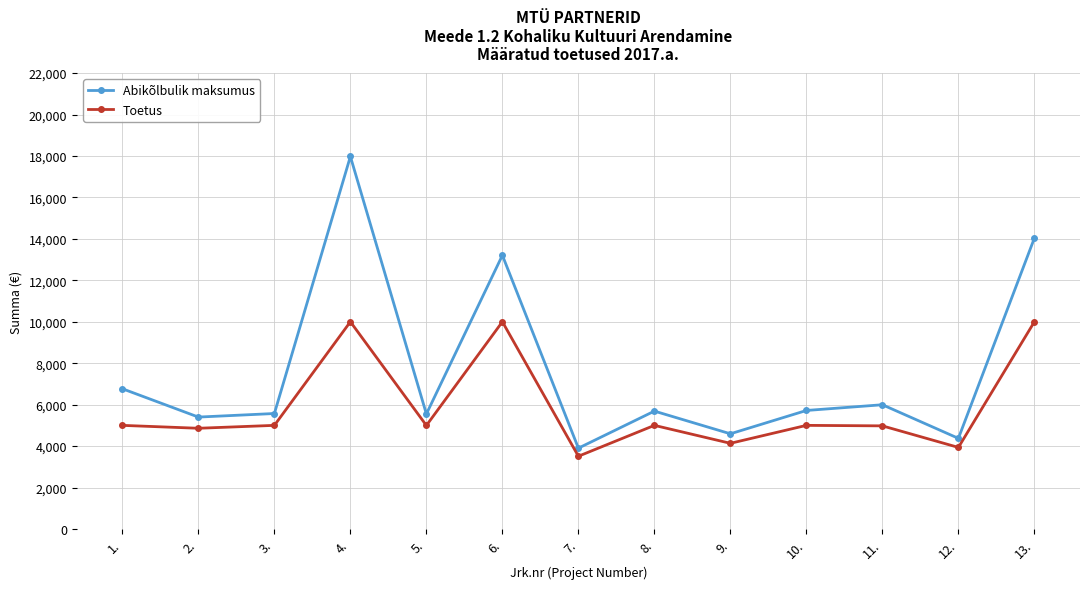

What is the minimum value for Abikõlbulik maksumus?

3900.0